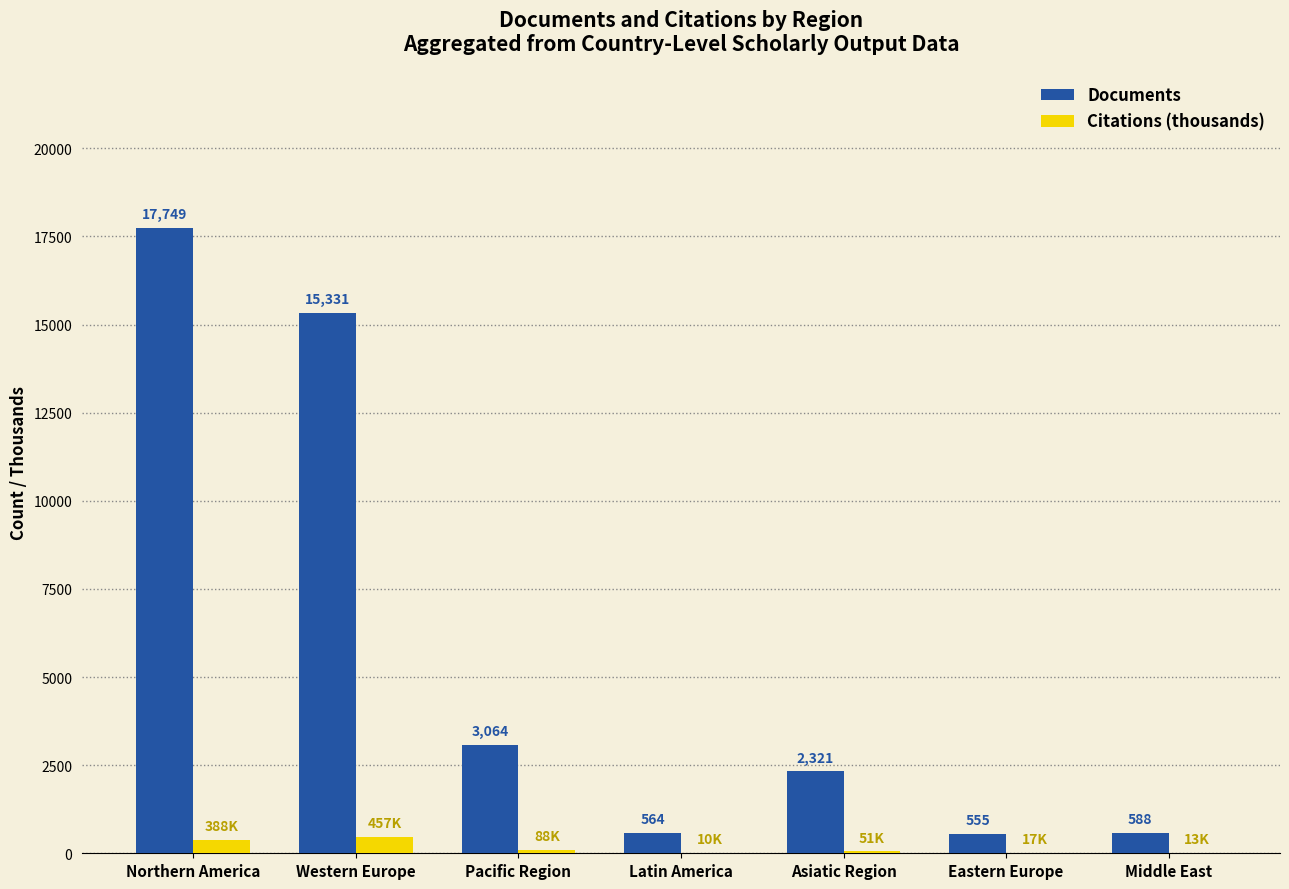

Which series has the largest total across all categories?

Documents